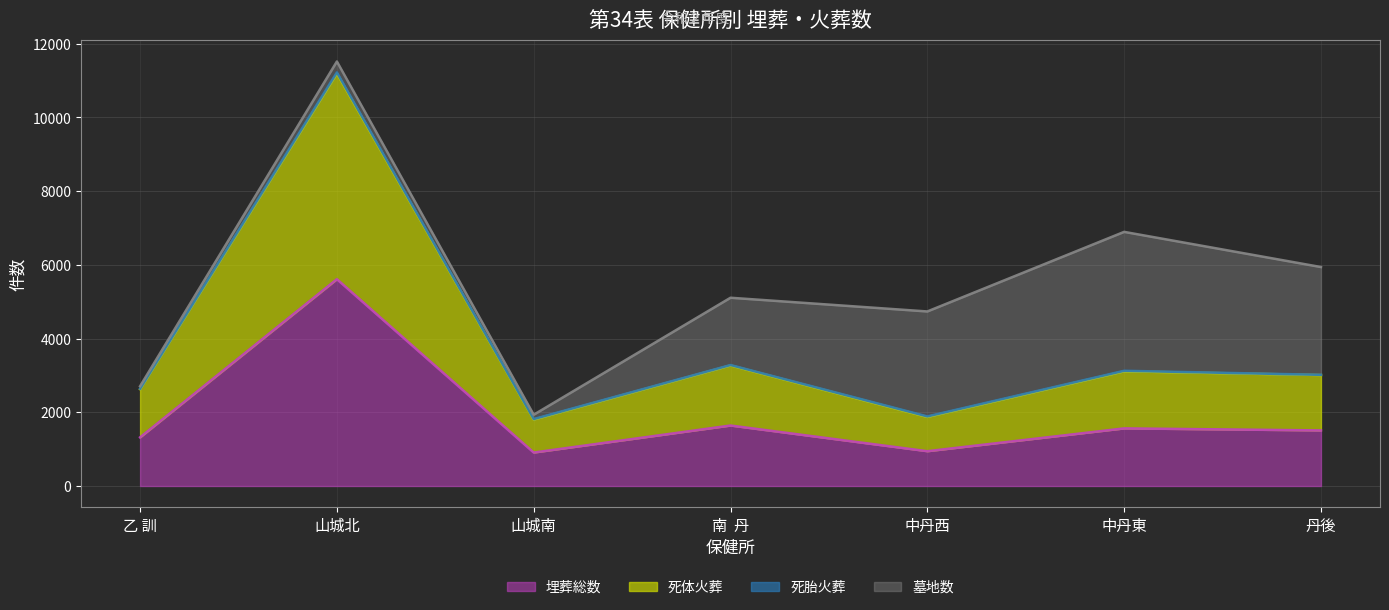

True or false: 埋葬総数 and 死体火葬 cross at least once.

False